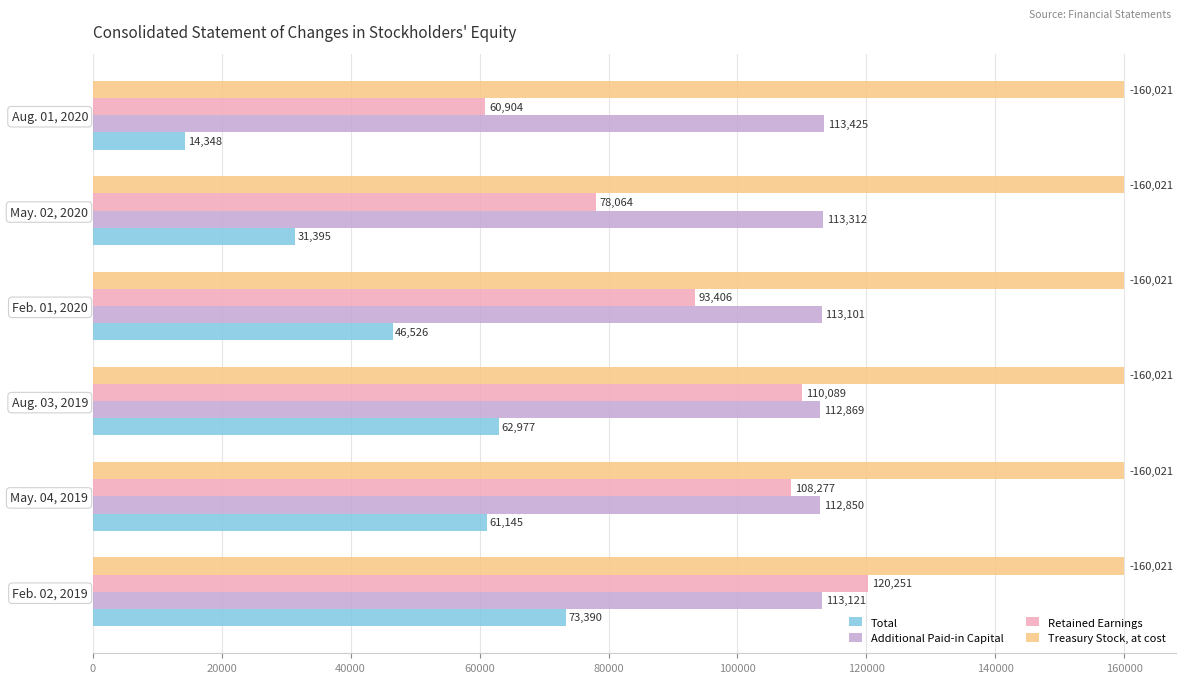

What is the greatest value displayed?

160021